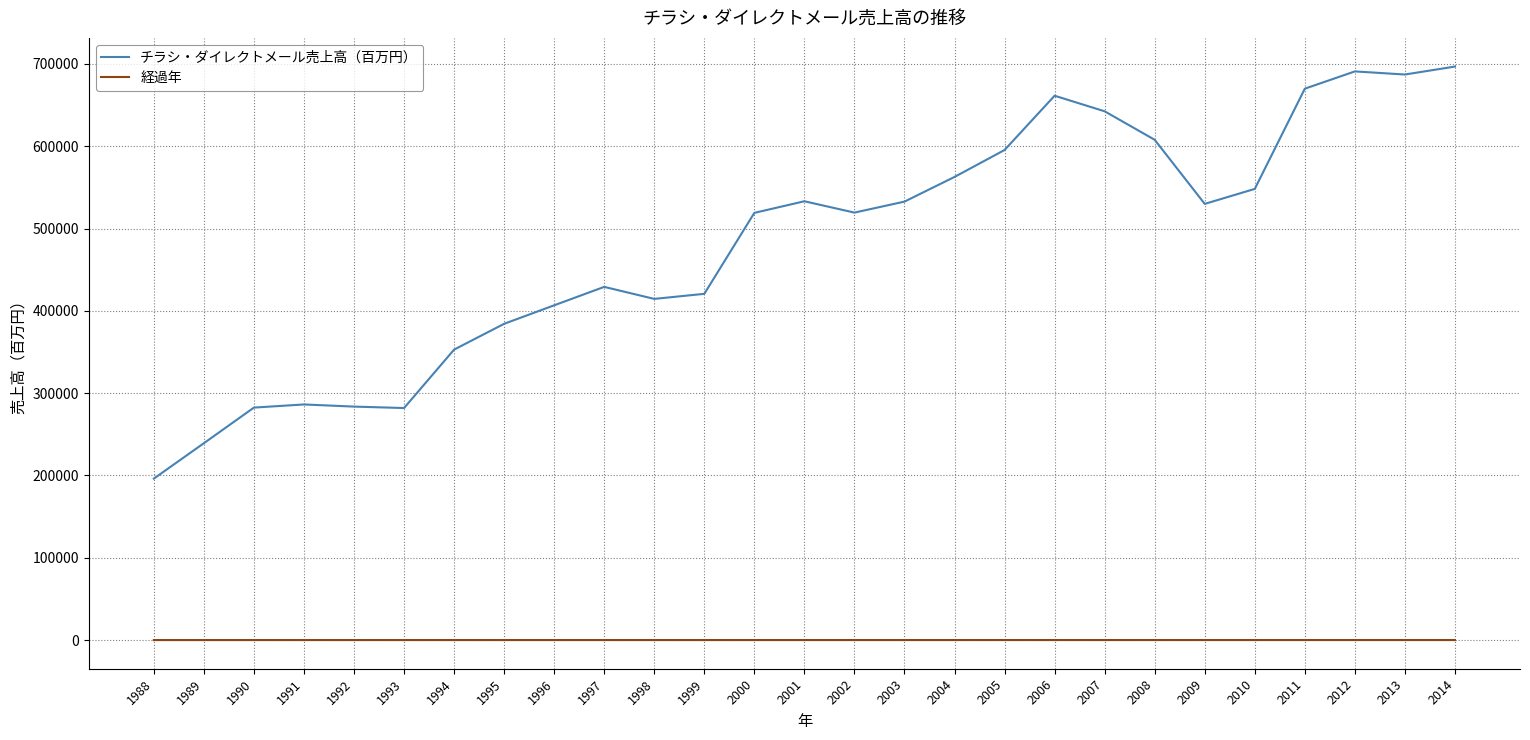

True or false: 経過年 and チラシ・ダイレクトメール売上高（百万円） intersect in this chart.

False